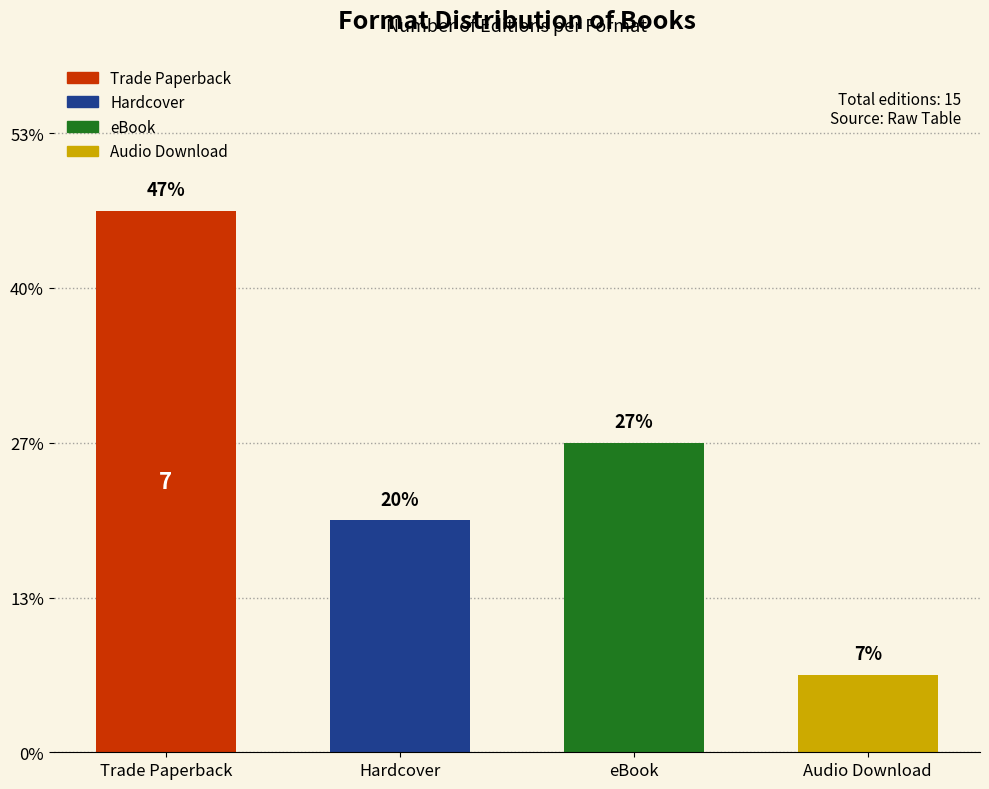

What is the difference between the values at eBook and Trade Paperback?

3